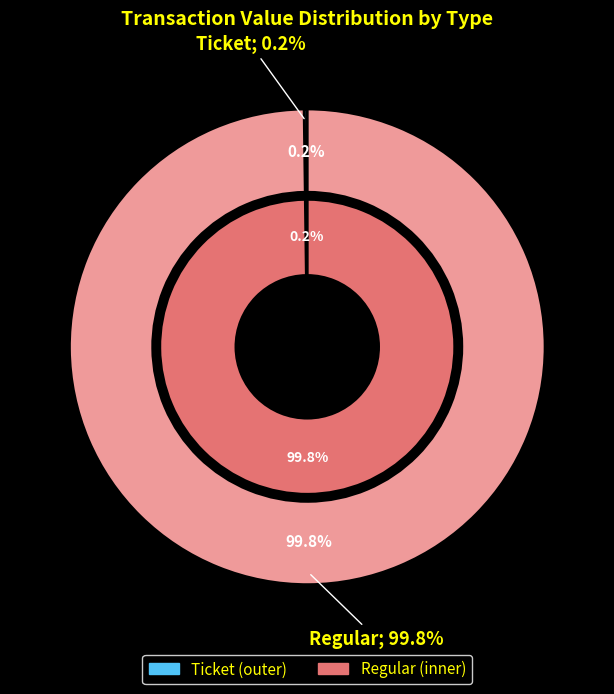

How many segments does this pie chart have?

2